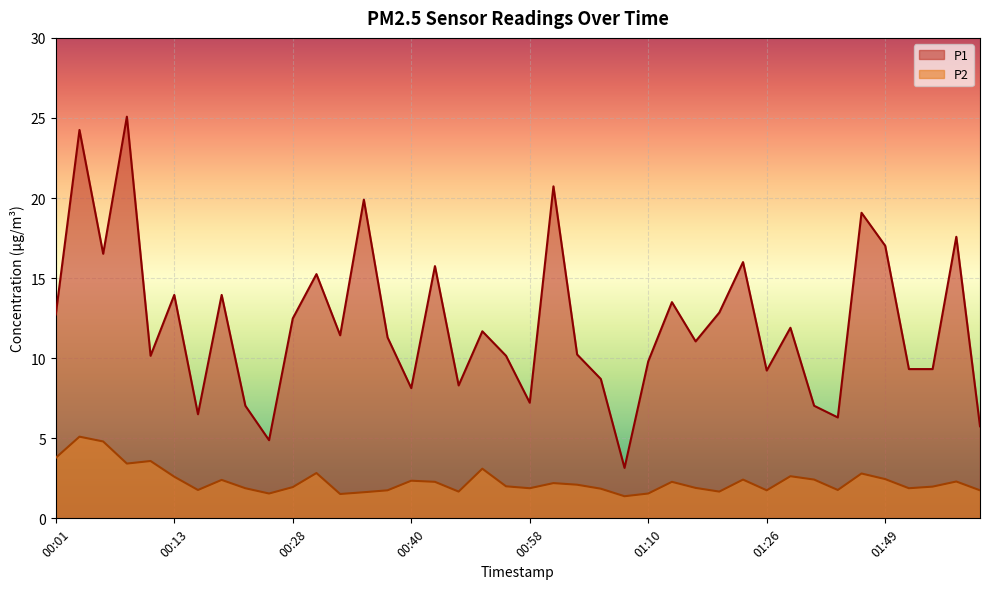

True or false: P1 and P2 cross at least once.

False